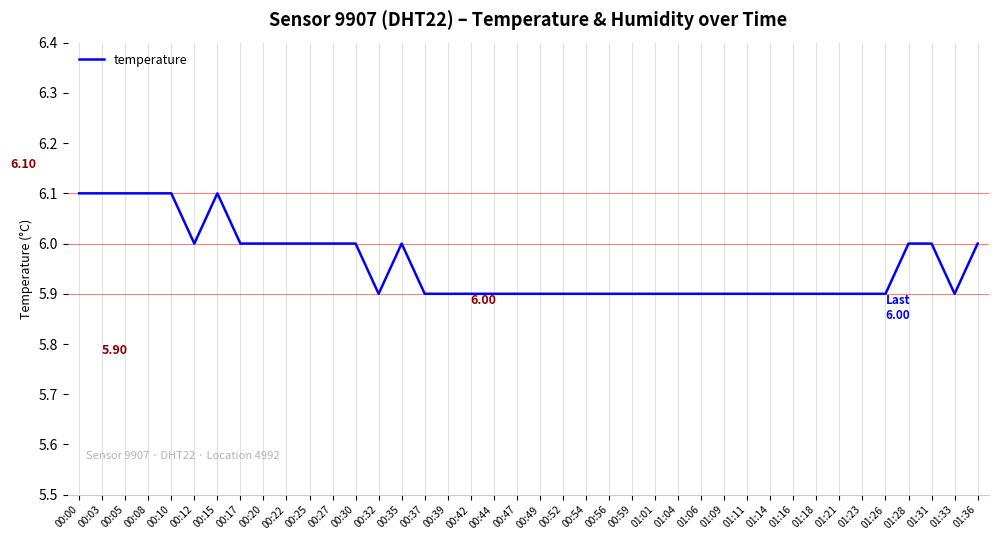

Read the value at 01:28.

6.0